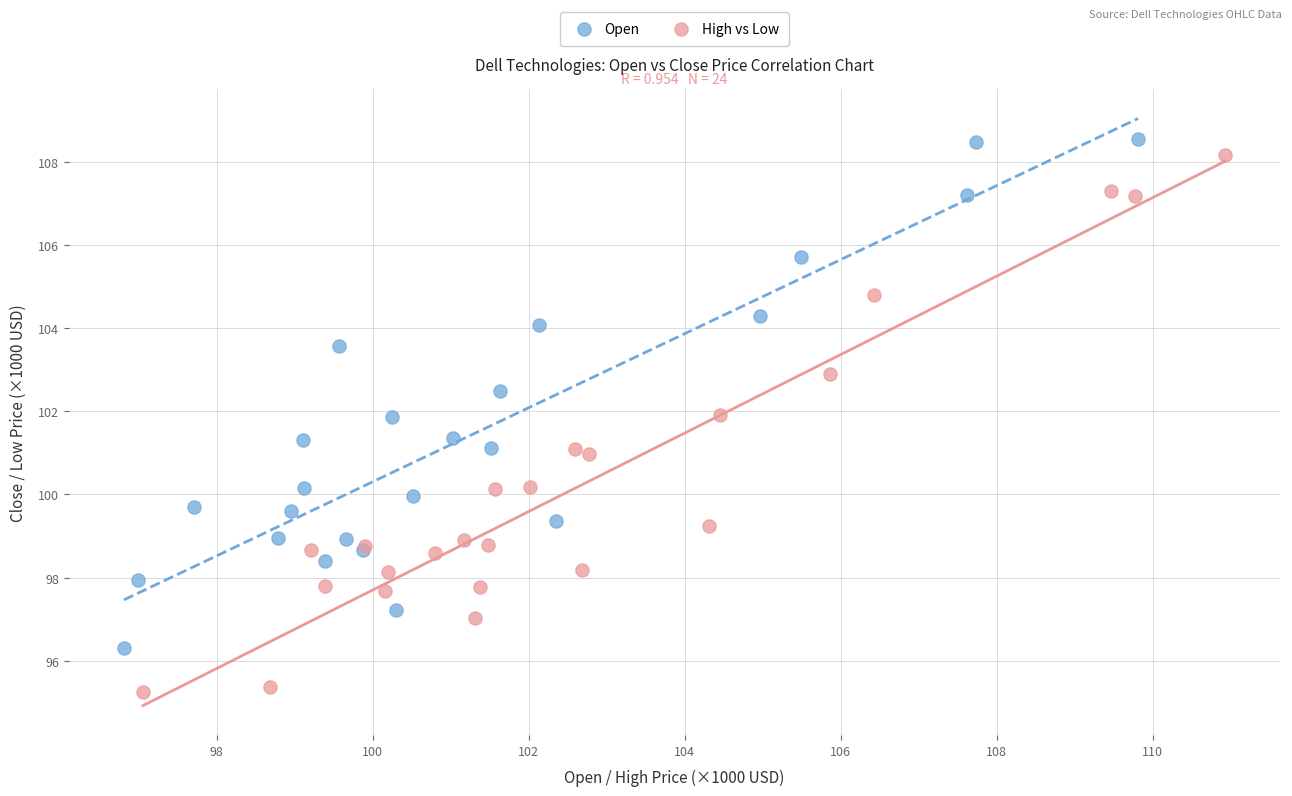

Which series has the largest Y range (max minus min)?

High vs Low